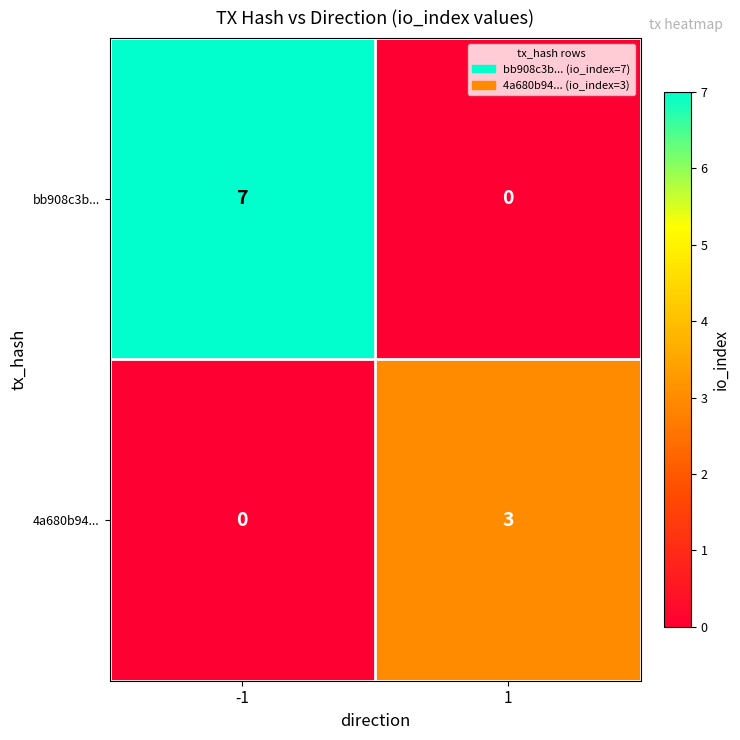

The 4a680b94... series shows 3 at 1. True or false?

True